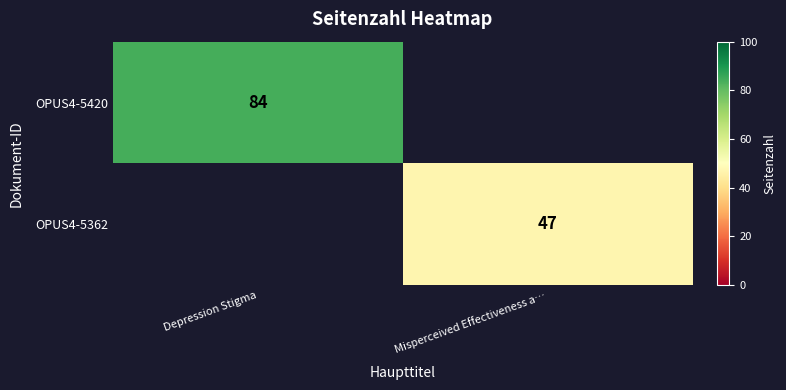

The OPUS4-5362 series shows 47 at Misperceived Effectiveness a…. True or false?

True